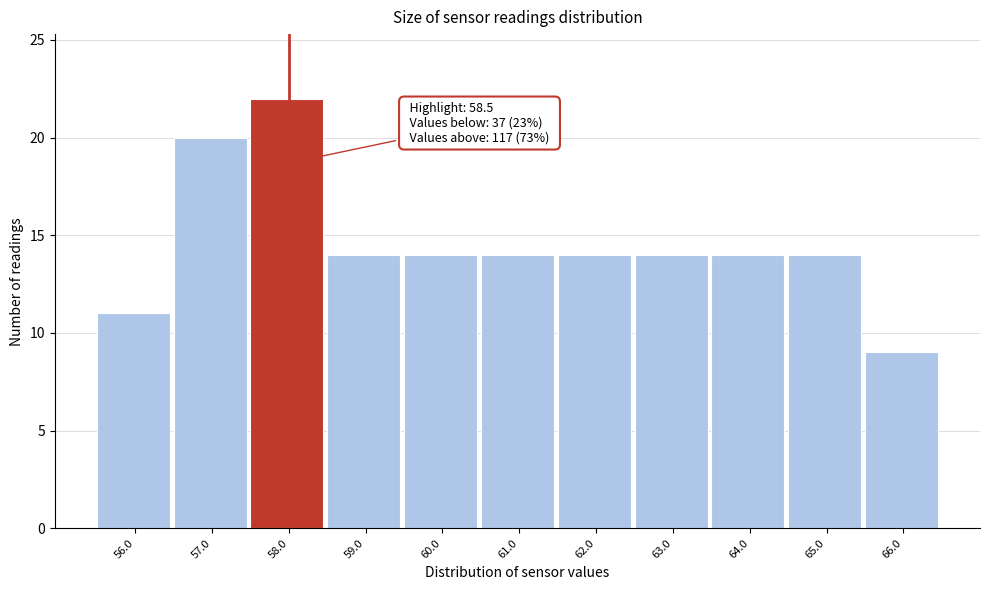

Reading left to right, extract all data points from this chart.

56.0=11	57.0=20	58.0=22	59.0=14	60.0=14	61.0=14	62.0=14	63.0=14	64.0=14	65.0=14	66.0=9